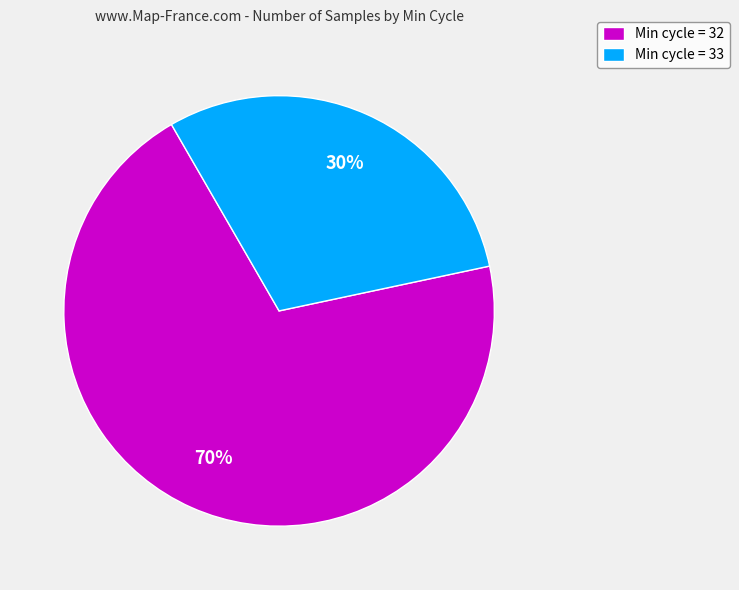

Which slice is the largest?

Min cycle = 32